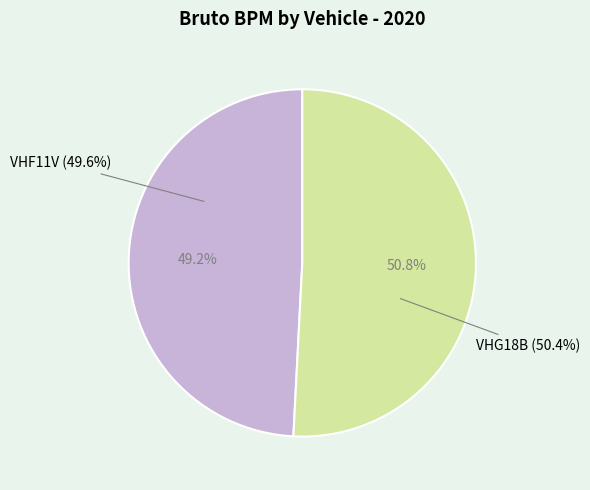

Which category has the smallest portion of the pie?

VHF11V